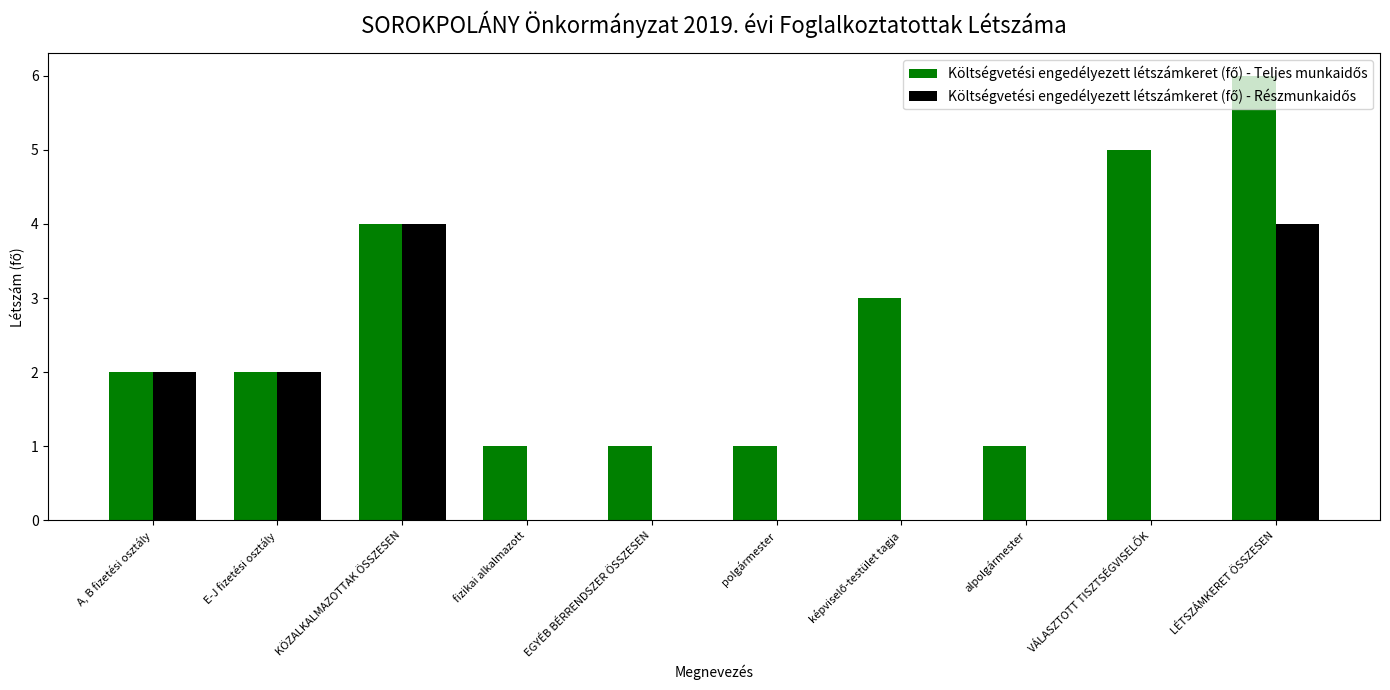

What is the total value across all series at E-J fizetési osztály?

4